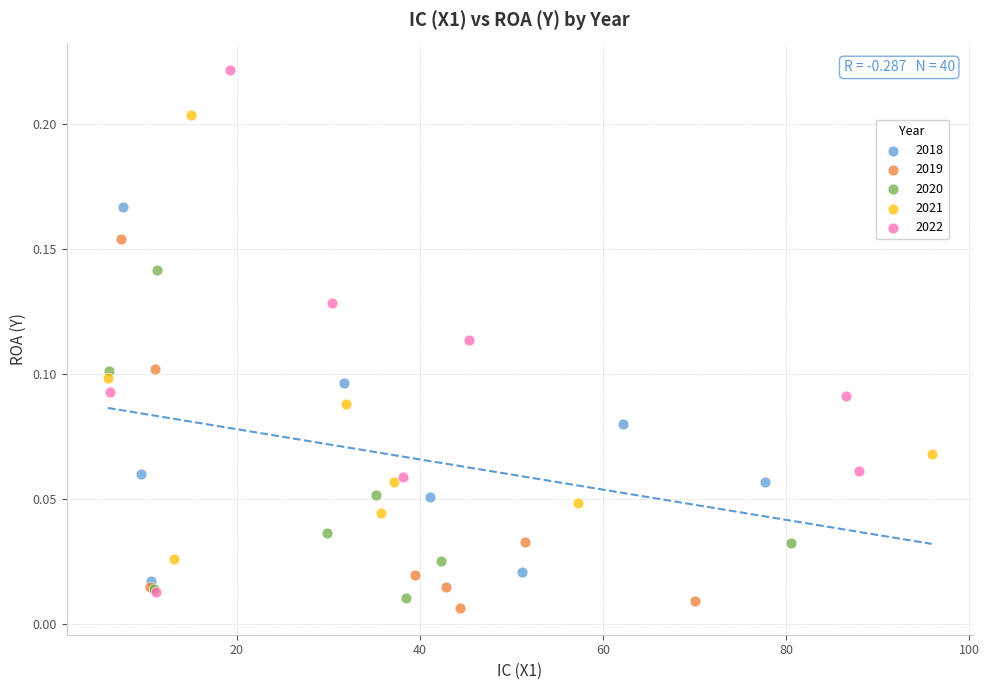

Which series contains the highest Y value?

2022